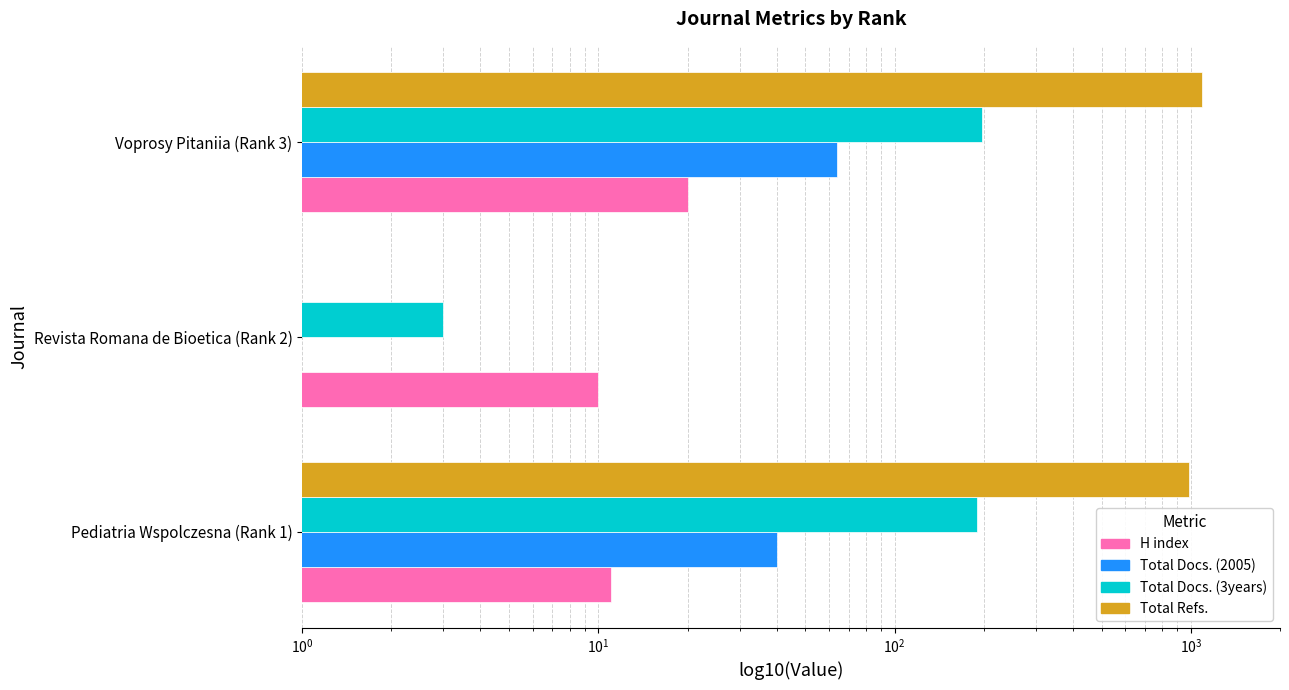

The H index series shows 17.5 at Revista Romana de Bioetica (Rank 2). True or false?

False